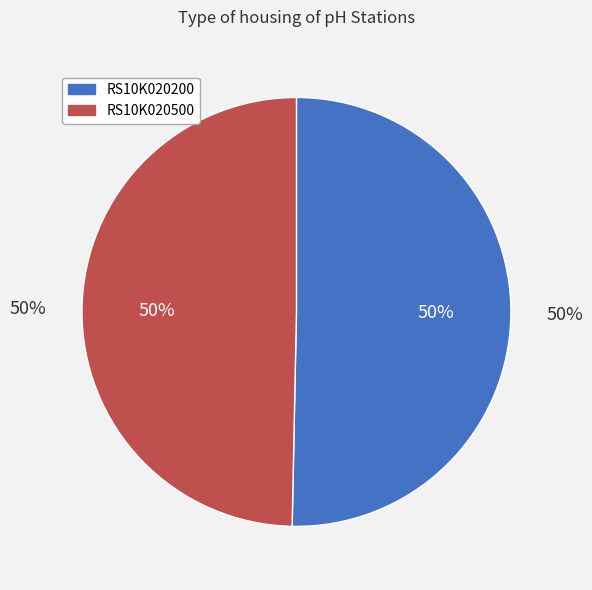

Which slice is the largest?

RS10K020200